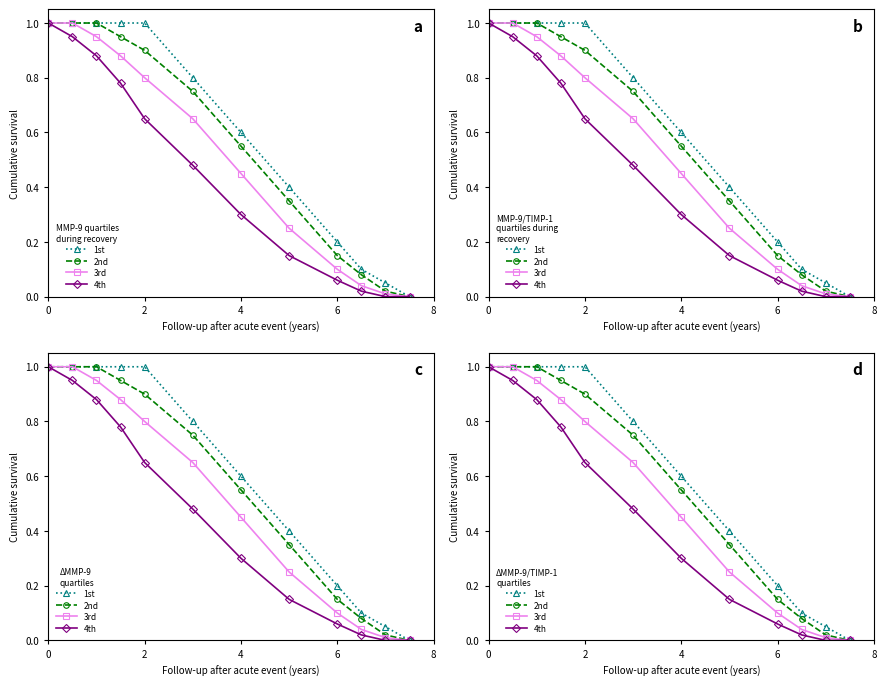

True or false: 1st has more than 2 points higher than both neighbors.

False